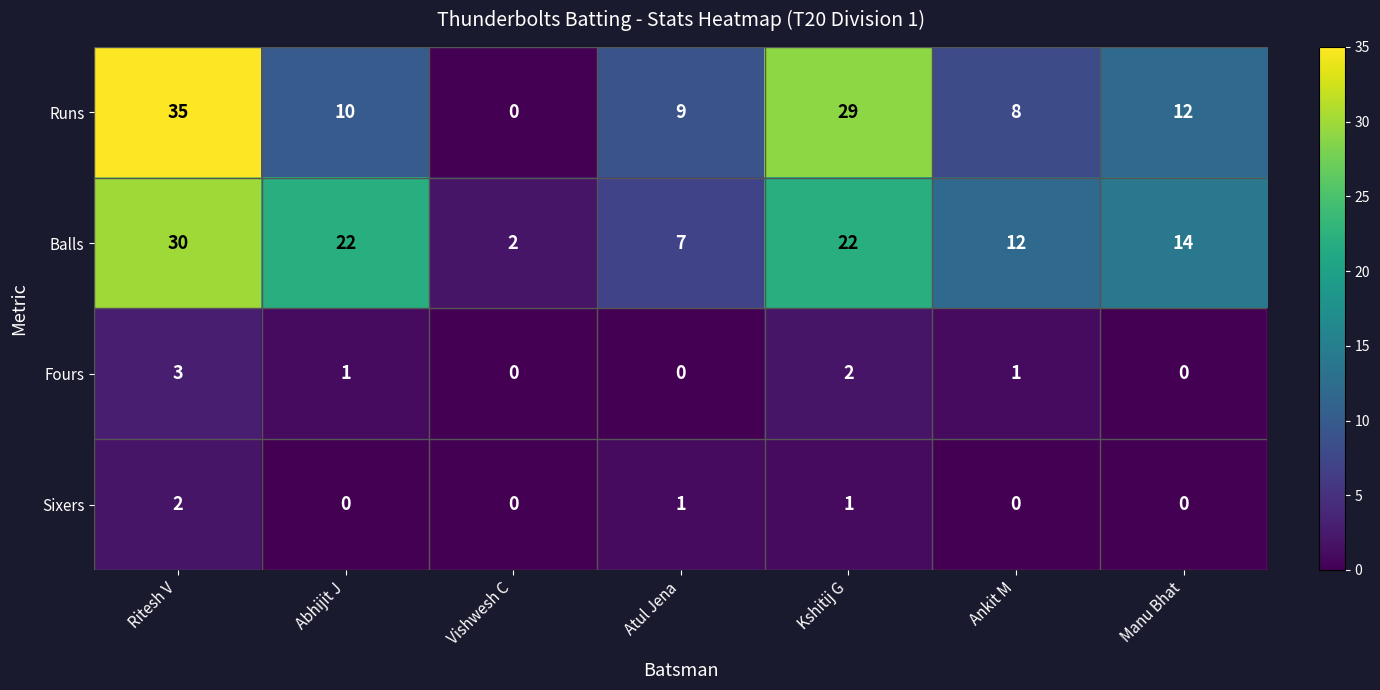

Where is Balls nearest to the value 16?

Manu Bhat